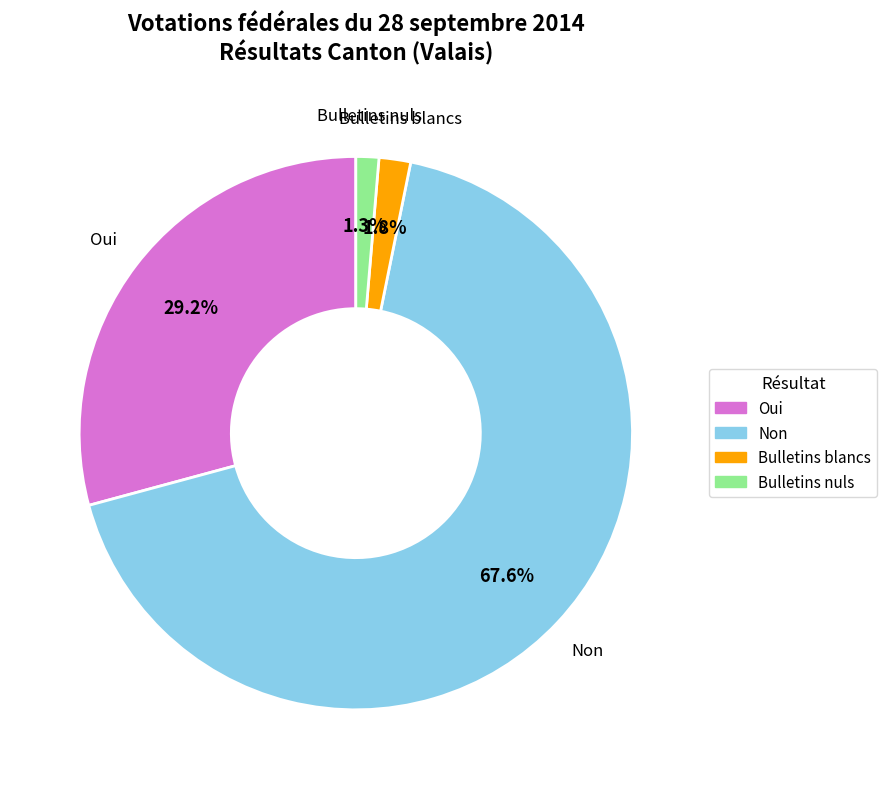

Is there a majority slice in this chart?

Yes